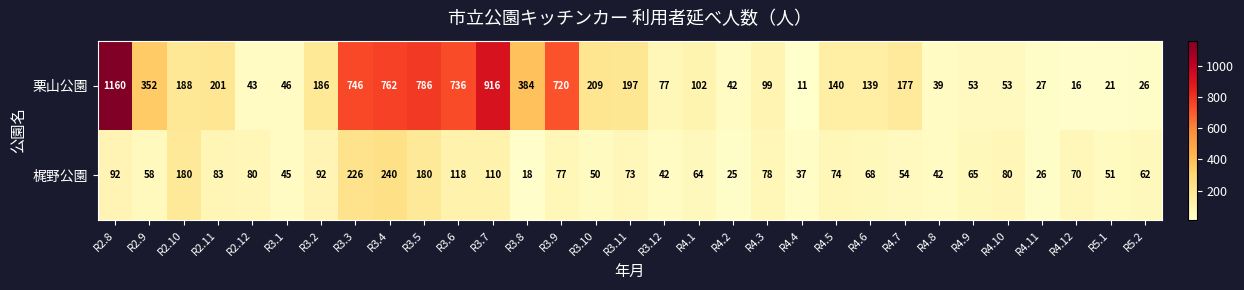

The value of 栗山公園 at R2.11 is 270. True or false?

False